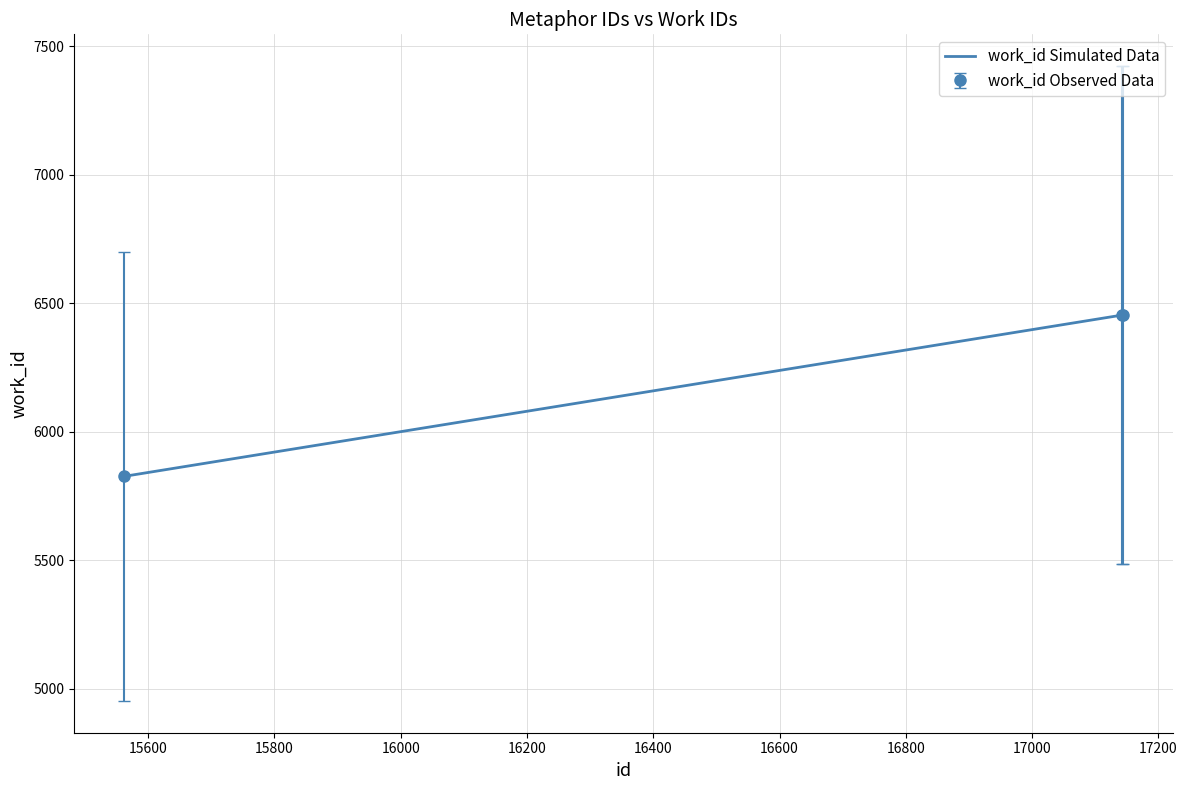

What is the maximum value for work_id Observed Data?

6454